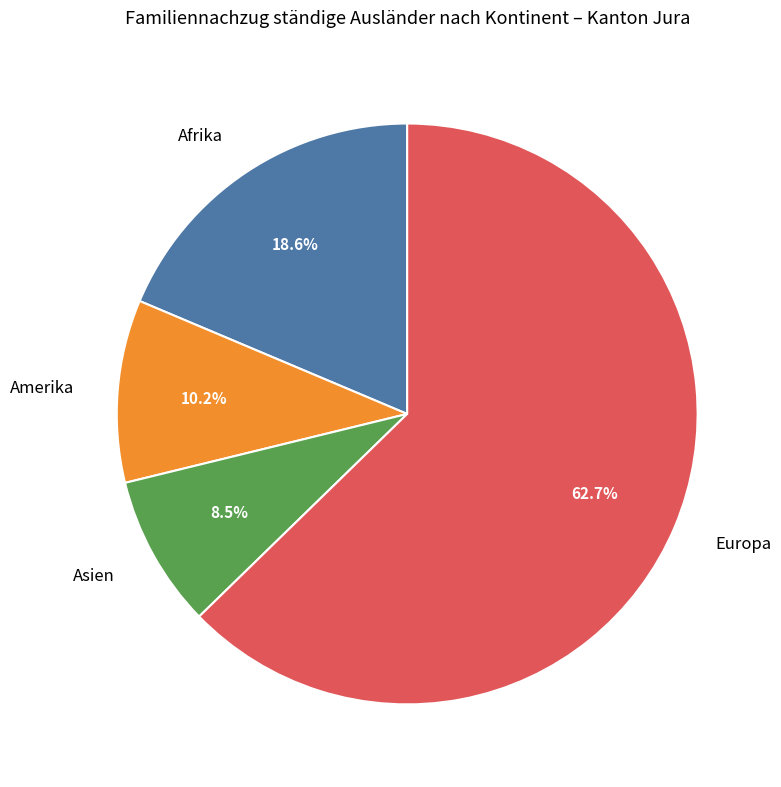

How many slices are in this pie chart?

4